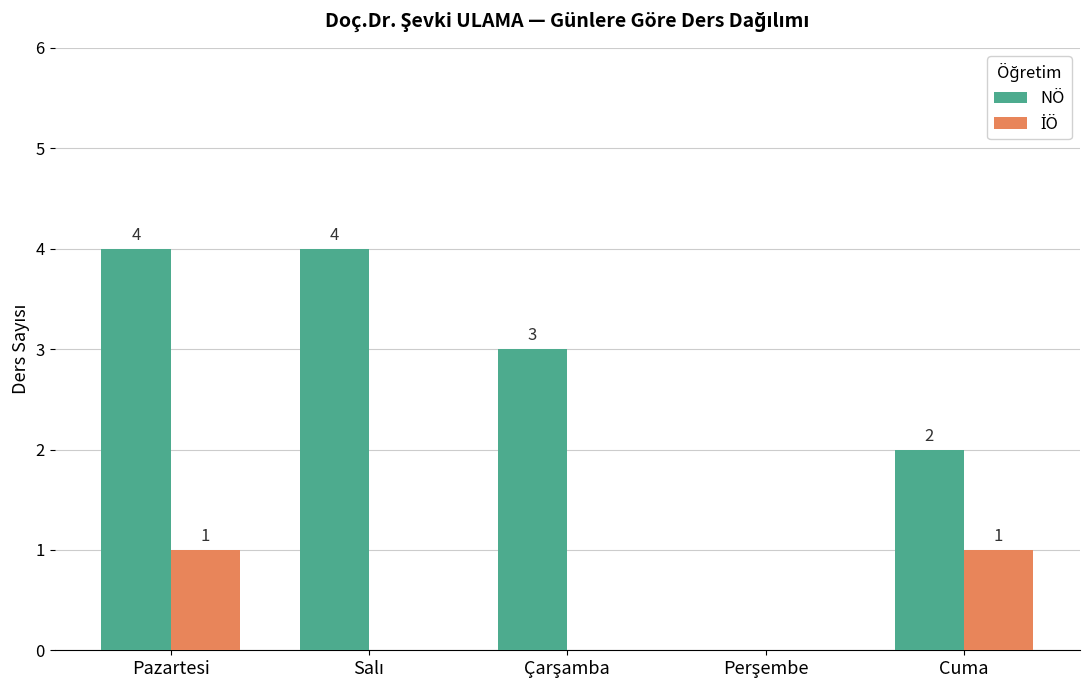

What is the sum of all NÖ values?

13